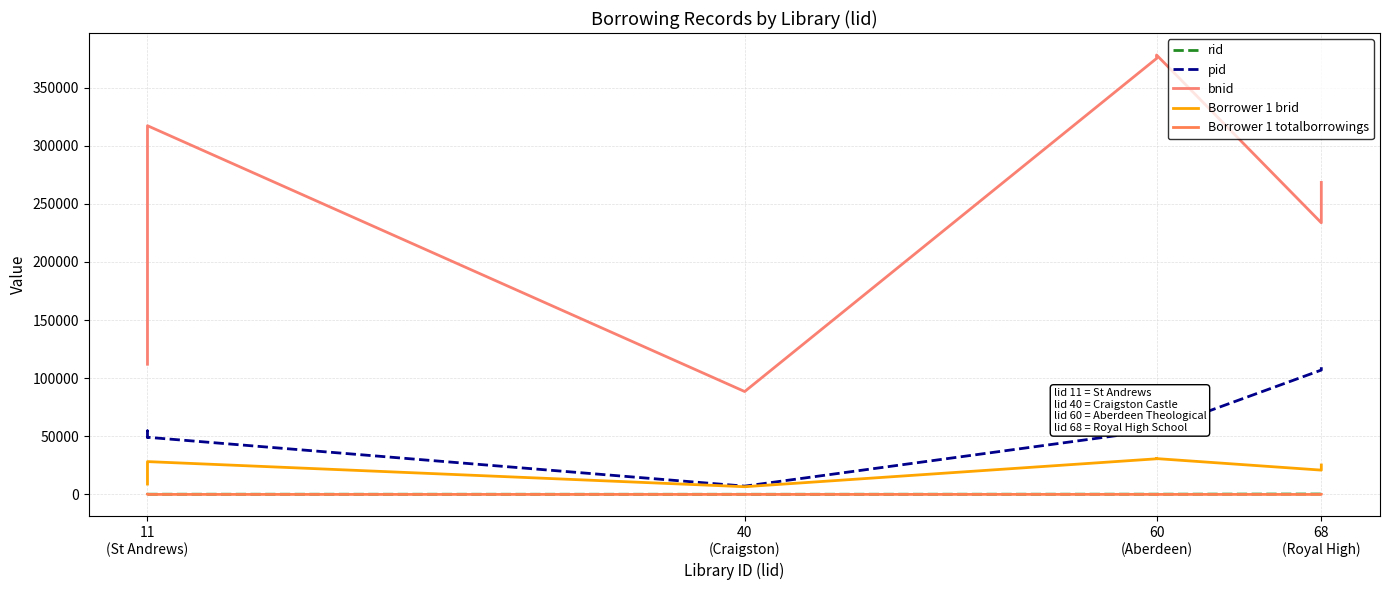

True or false: bnid and Borrower 1 totalborrowings intersect in this chart.

False